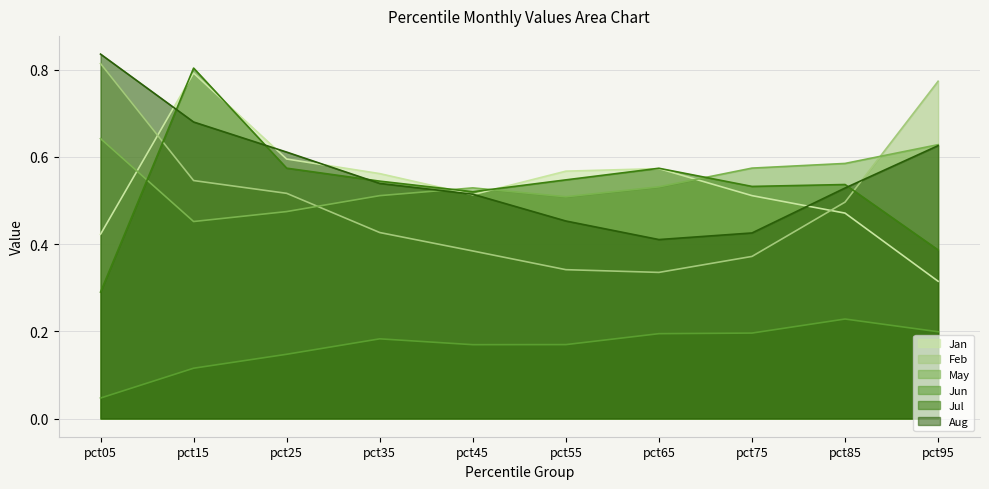

Reading right to left, extract all data points from this chart.

Jan: 0.3	0.5	0.5	0.6	0.6	0.5	0.6	0.6	0.8	0.4
Feb: 0.8	0.5	0.4	0.3	0.3	0.4	0.4	0.5	0.5	0.8
May: 0.6	0.6	0.6	0.5	0.5	0.5	0.5	0.5	0.5	0.6
Jun: 0.2	0.2	0.2	0.2	0.2	0.2	0.2	0.1	0.1	0.0
Jul: 0.4	0.5	0.5	0.6	0.5	0.5	0.5	0.6	0.8	0.3
Aug: 0.6	0.5	0.4	0.4	0.5	0.5	0.5	0.6	0.7	0.8